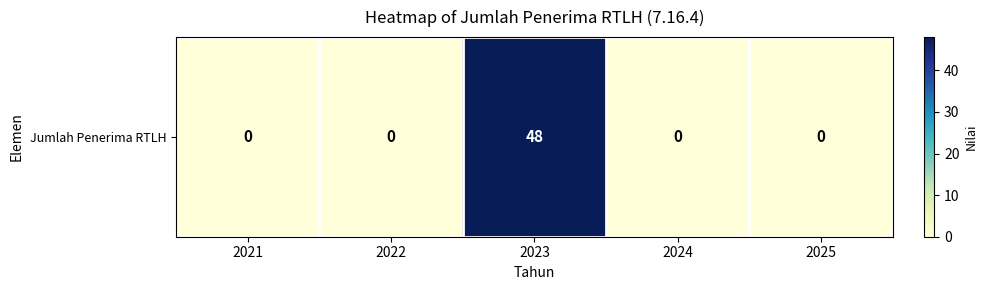

Reading left to right, what are all the values shown in this chart?

2021=0	2022=0	2023=48	2024=0	2025=0